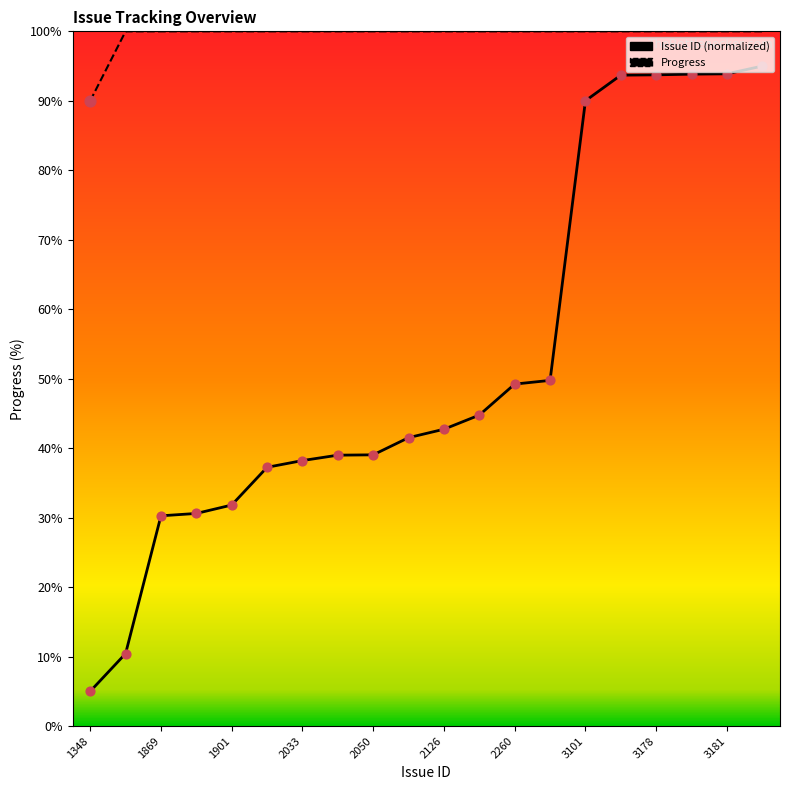

Which series has the largest range (max minus min)?

Issue ID (normalized)